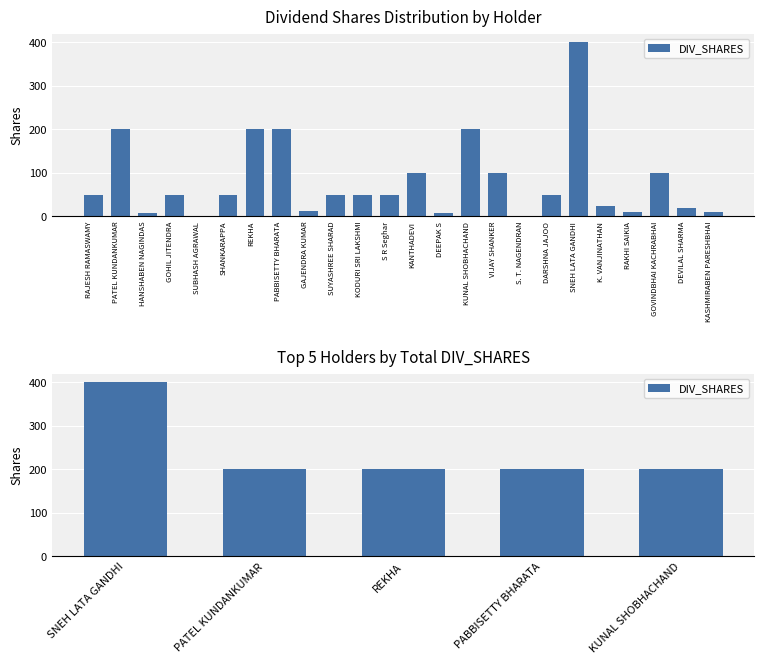

What is the sum of all values?

1200